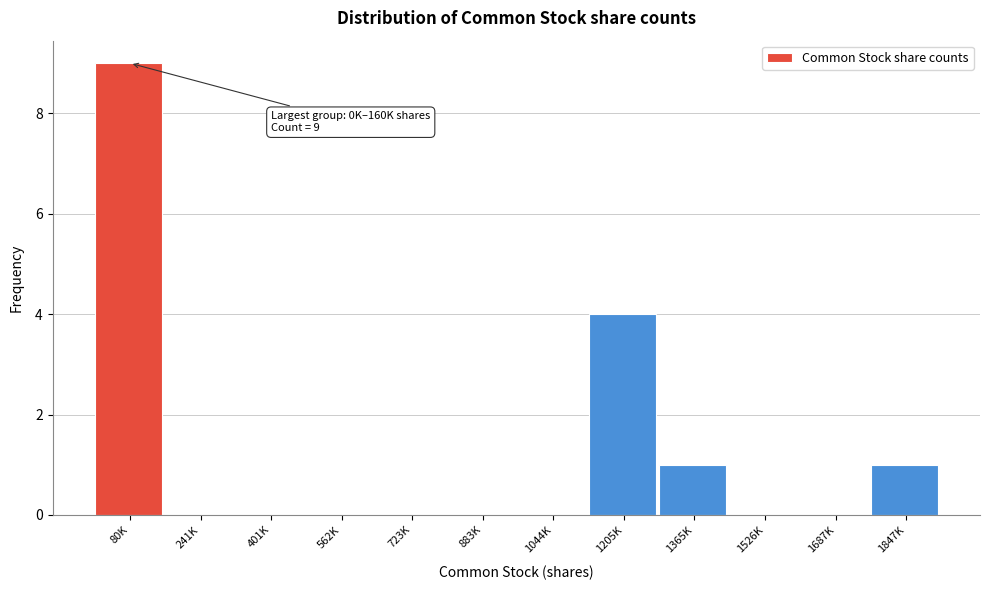

Reading left to right, transcribe all the data shown in this chart.

80K=9	241K=0	401K=0	562K=0	723K=0	883K=0	1044K=0	1205K=4	1365K=1	1526K=0	1687K=0	1847K=1